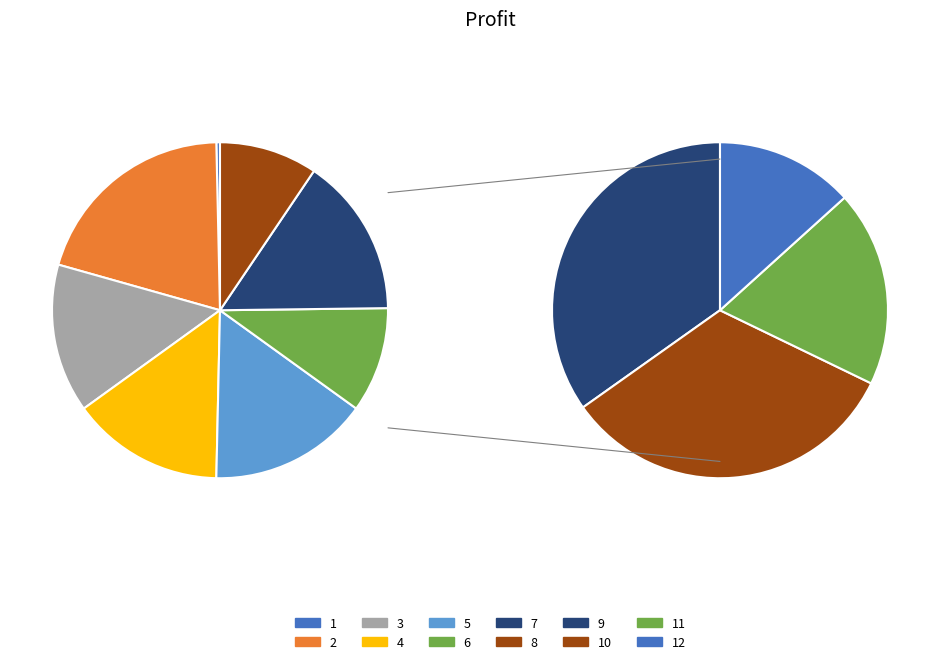

How many slices are in this pie chart?

12